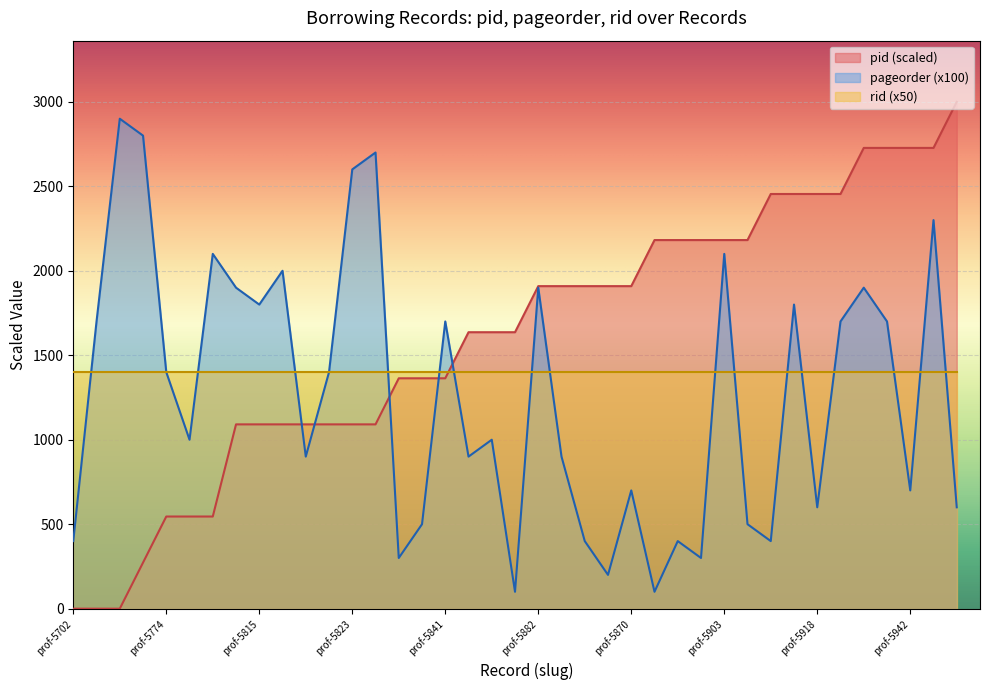

What is the average value of the pid series?

1608.4